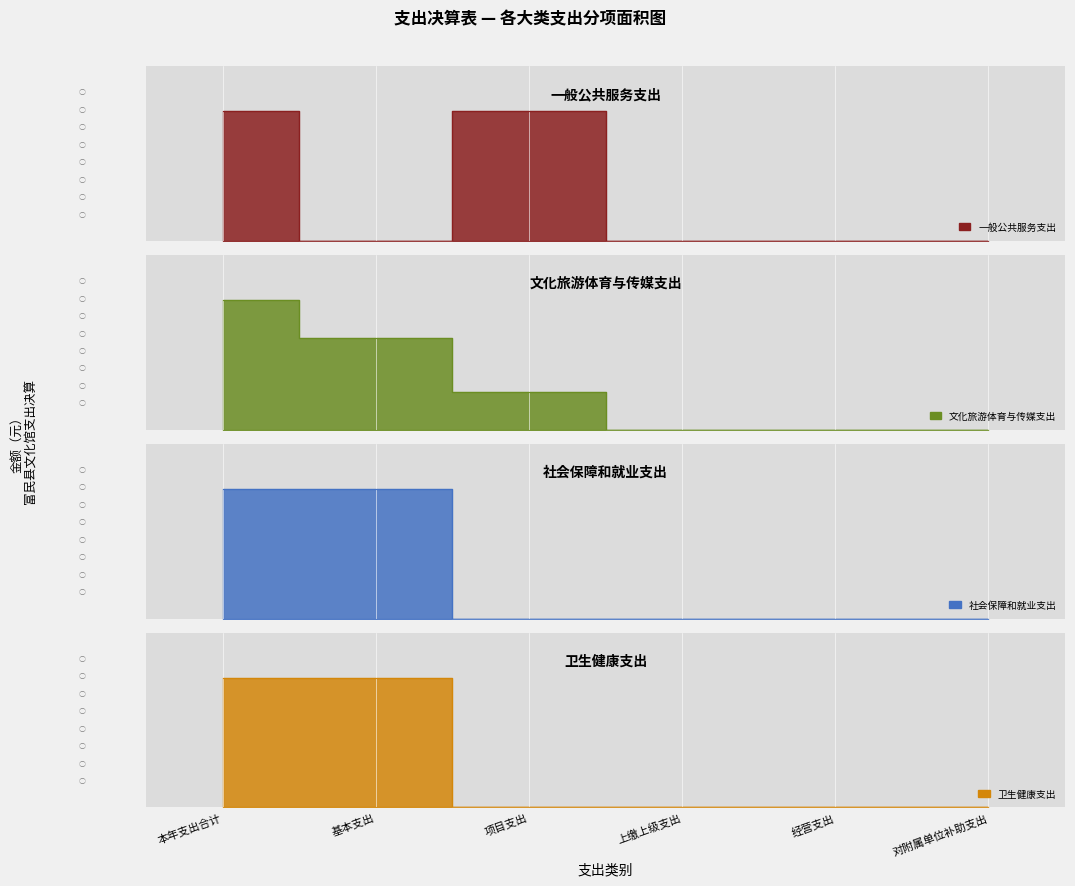

Reading left to right, transcribe all the data shown in this chart.

一般公共服务支出: 30000.0	0.0	30000.0	0.0	0.0	0.0
文化旅游体育与传媒支出: 2610401.3	1857474.4	752926.9	0.0	0.0	0.0
社会保障和就业支出: 307701.4	307701.4	0.0	0.0	0.0	0.0
卫生健康支出: 132677.9	132677.9	0.0	0.0	0.0	0.0